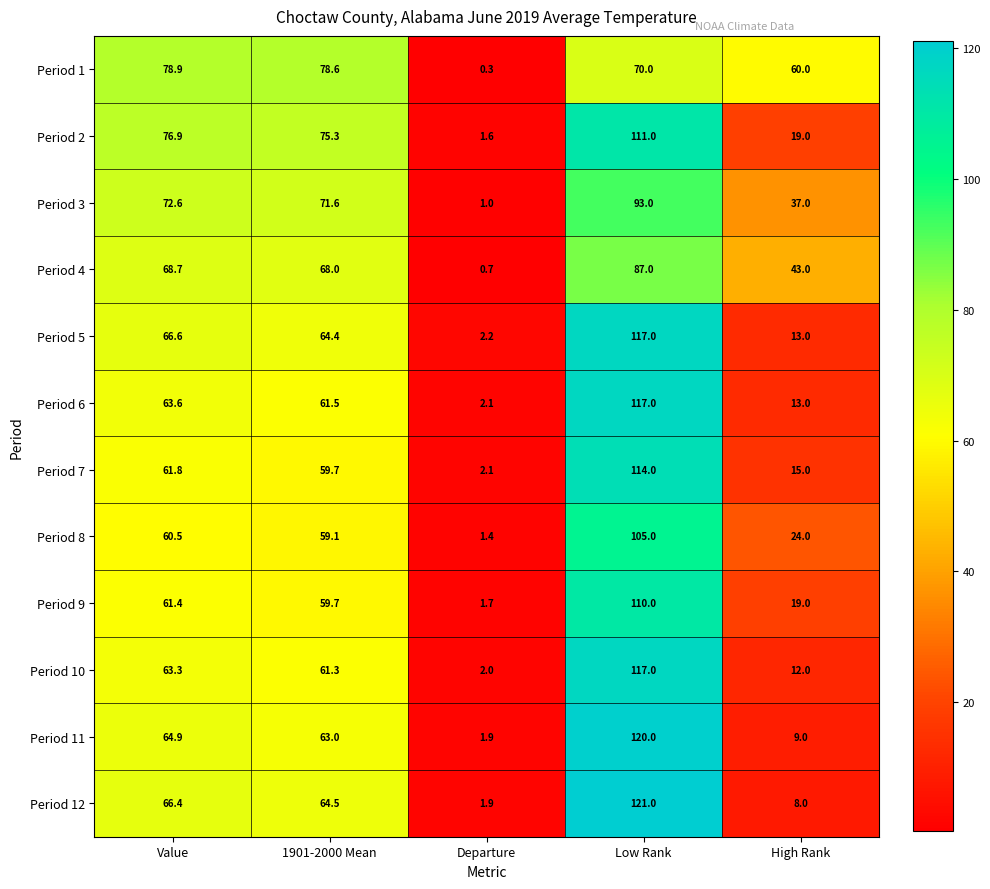

At how many categories does at least one series exceed 75?

3